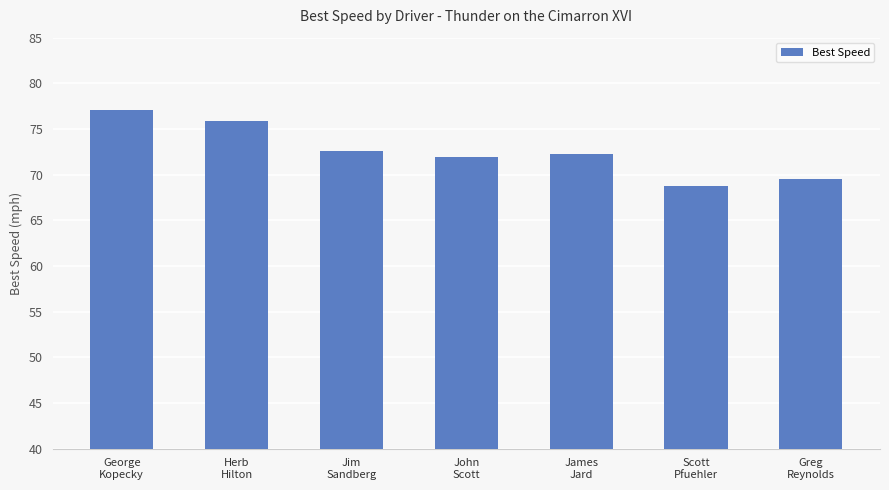

What is the value of the 7th bar from the left?

69.6